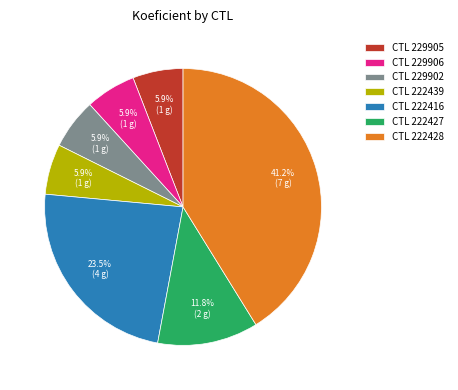

Do CTL 222439 and CTL 222428 together represent more than half of the pie?

No